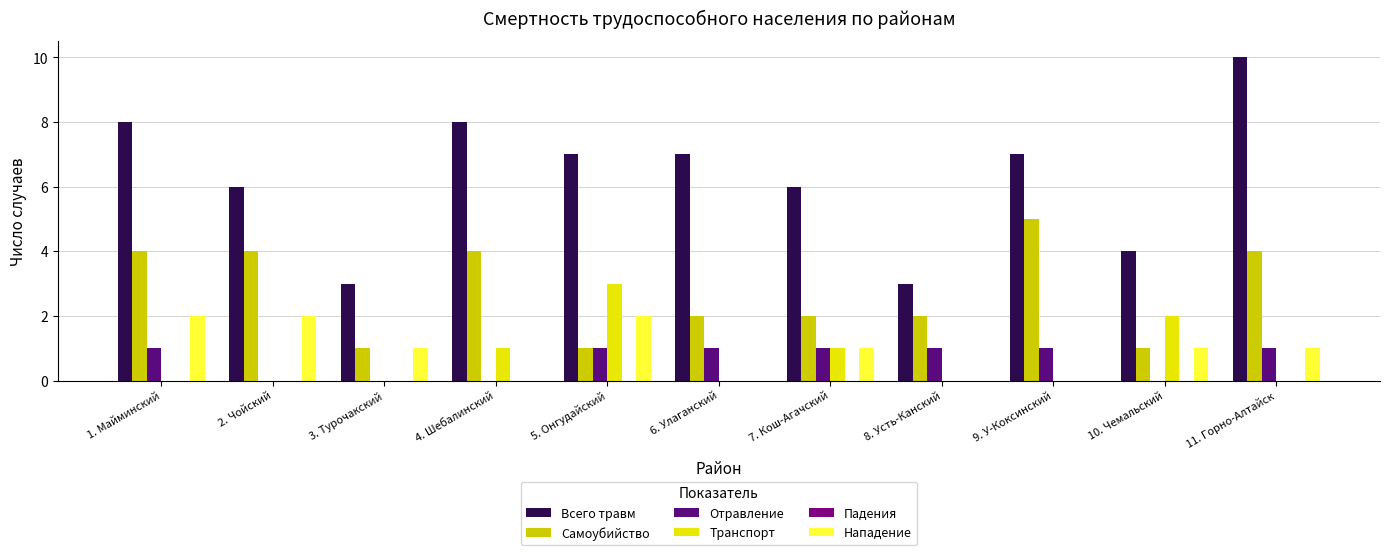

How many data points does each series have?

11